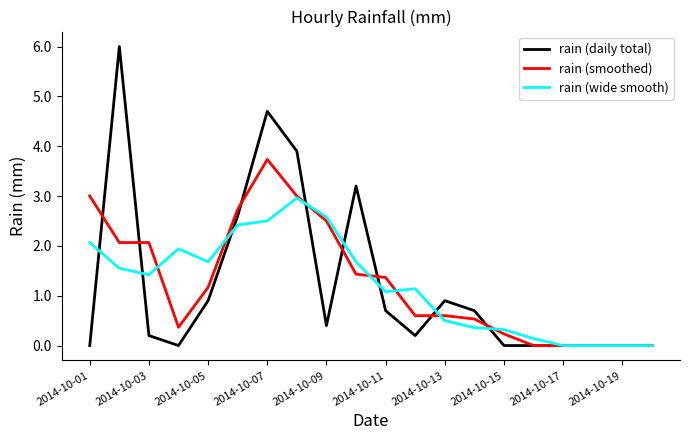

What is the maximum value shown in the chart?

6.0